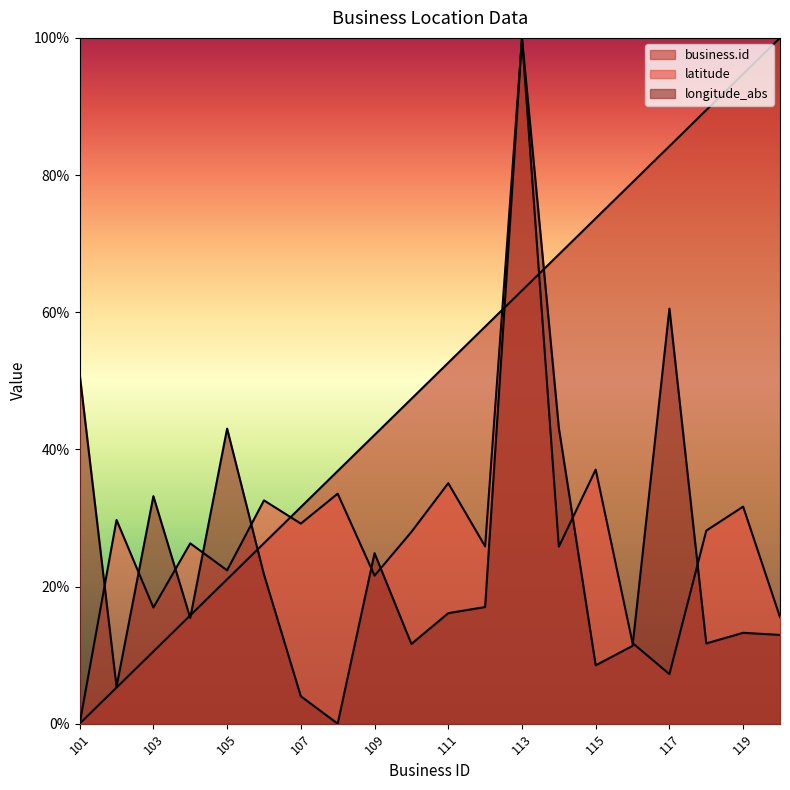

Rank the series by their maximum value, from highest to lowest.

business.id, latitude, longitude_abs